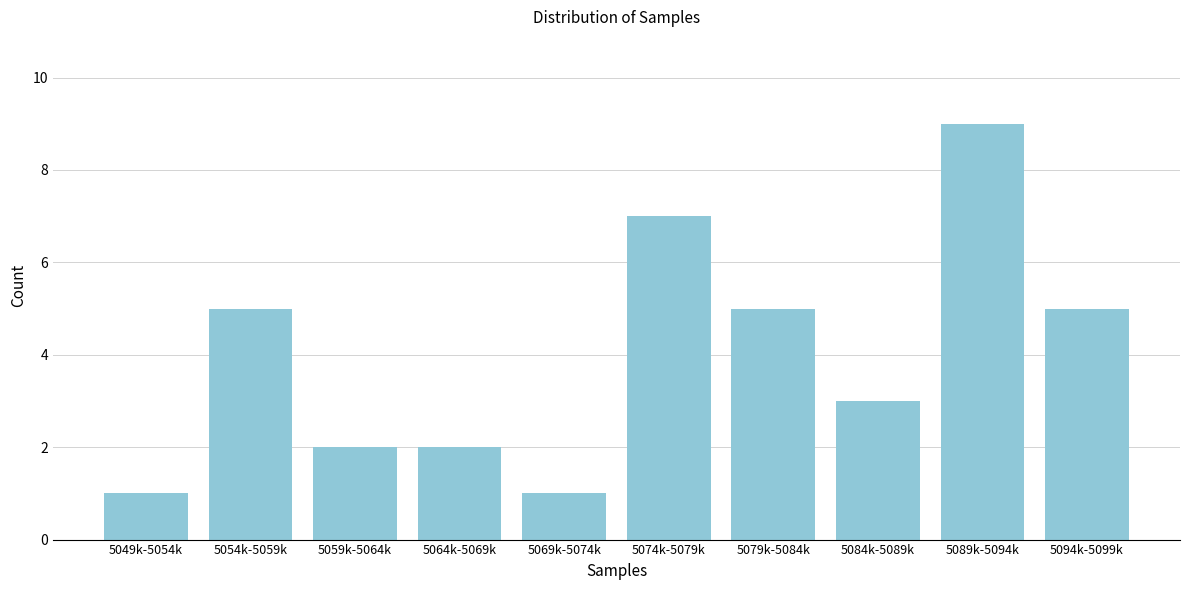

Reading left to right, what are all the values shown in this chart?

5049k-5054k=1	5054k-5059k=5	5059k-5064k=2	5064k-5069k=2	5069k-5074k=1	5074k-5079k=7	5079k-5084k=5	5084k-5089k=3	5089k-5094k=9	5094k-5099k=5